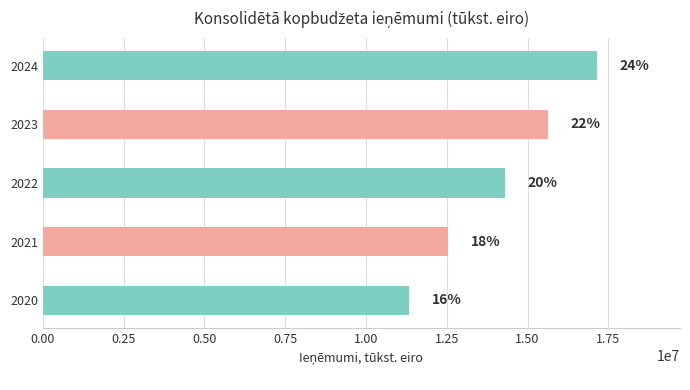

How many bars are there in total?

5